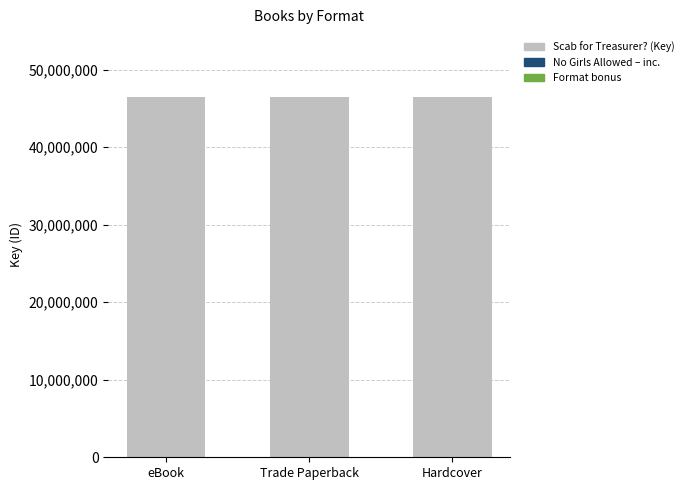

How many groups of bars are there?

3